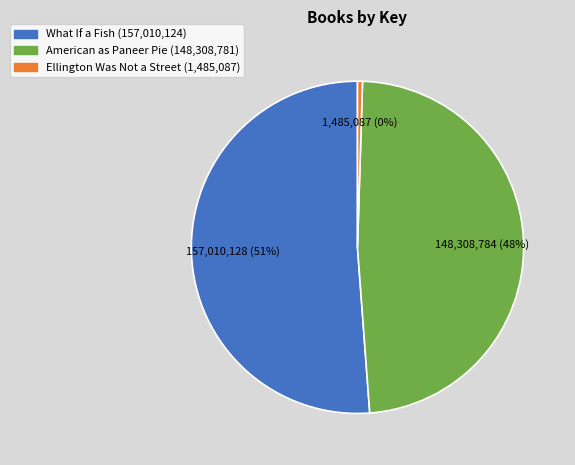

What percentage is the American as Paneer Pie slice, to the nearest percent?

48%